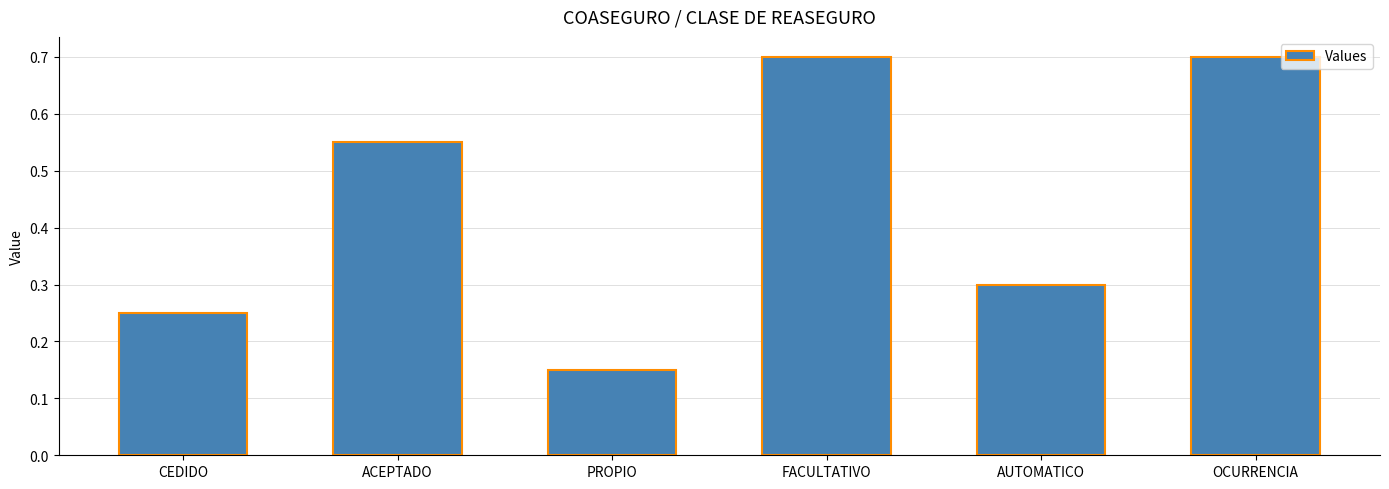

The value at FACULTATIVO is 0.7. True or false?

True